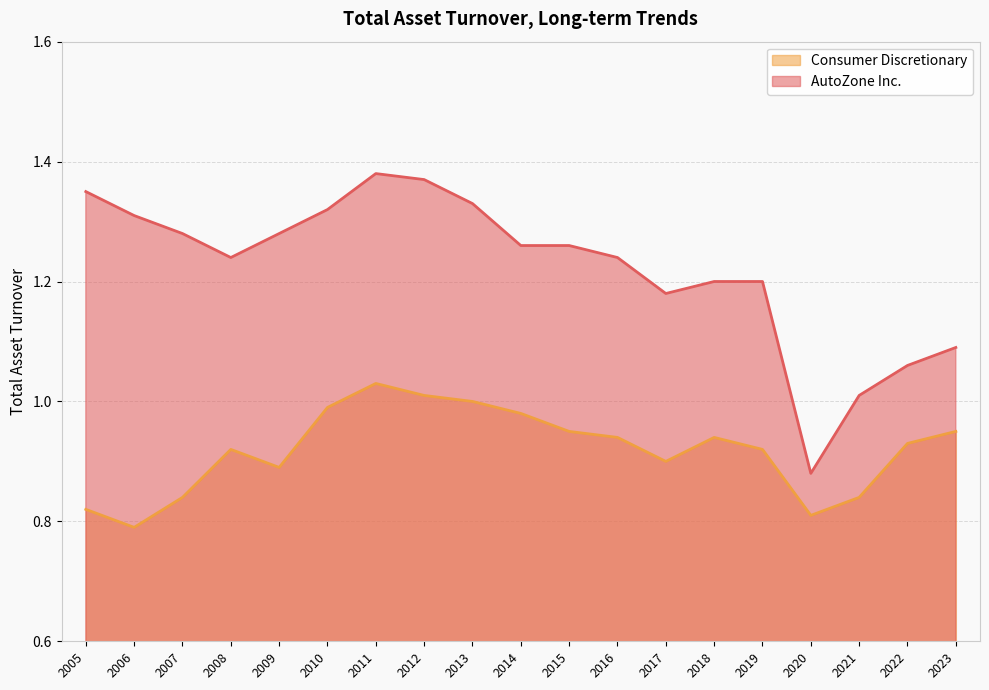

Which series has the largest total across all categories?

AutoZone Inc.